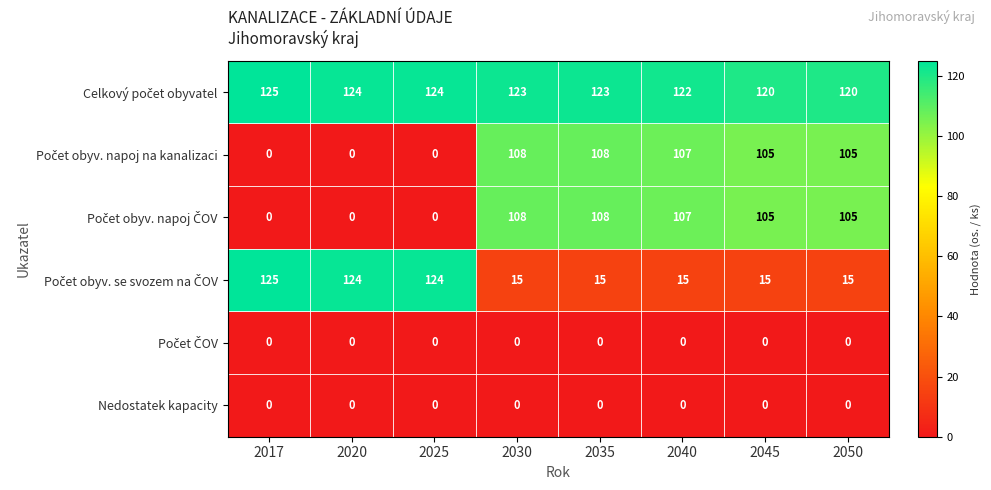

What is the difference between the highest and lowest values at 2040?

122